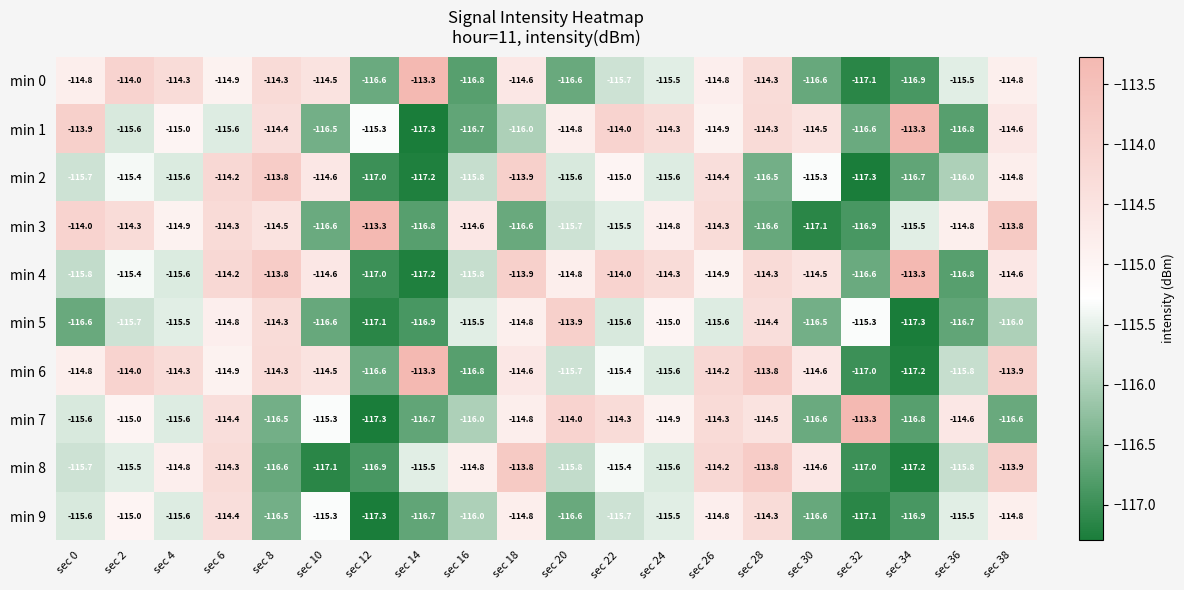

What is the maximum value for min 0?

-113.3